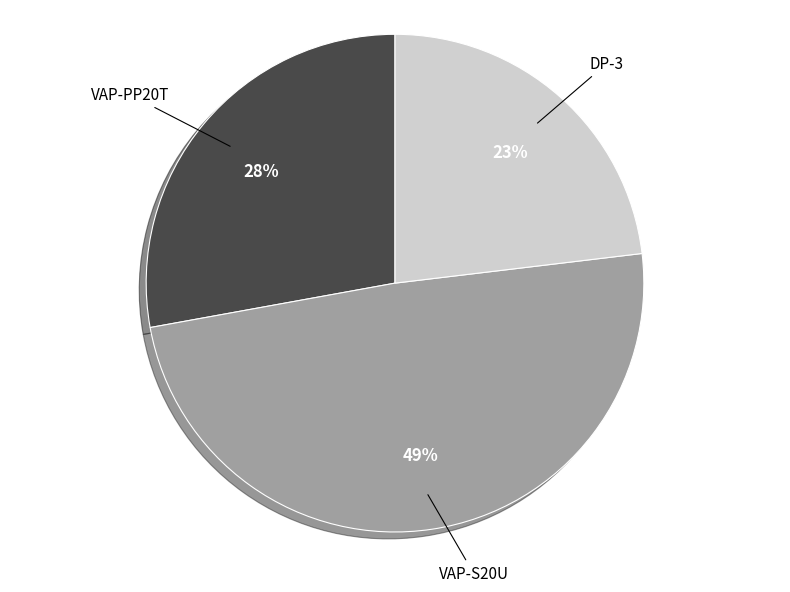

Is there a majority slice in this chart?

No